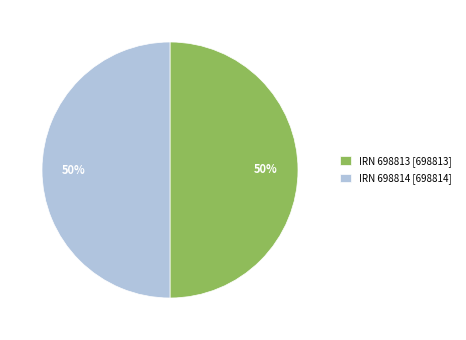

To the nearest percent, what is the average slice percentage?

50%